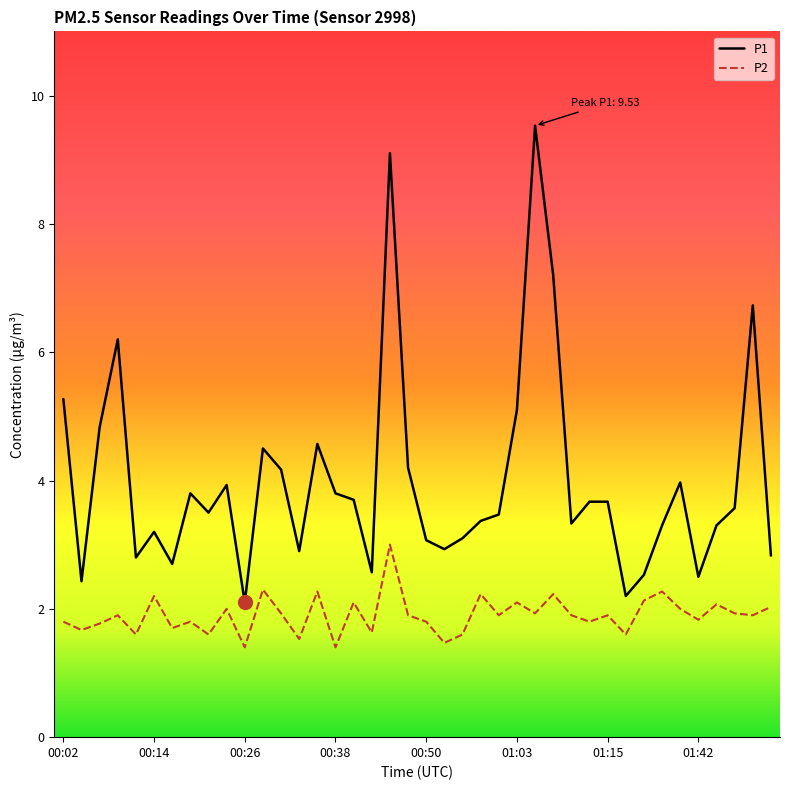

Which series has the largest total across all categories?

P1